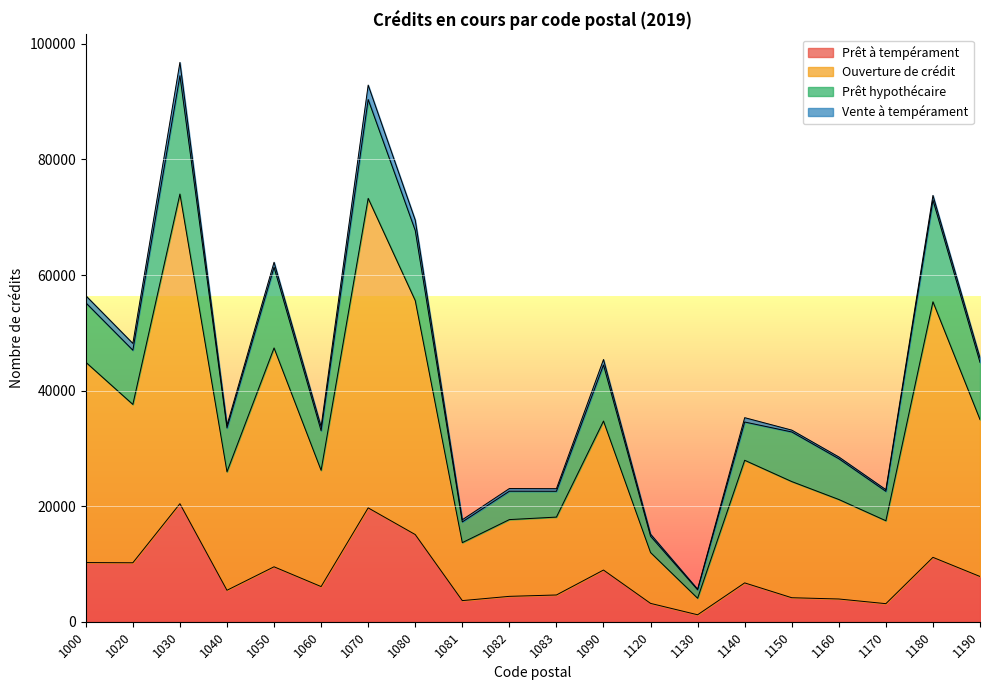

What is the average value of the Prêt à tempérament series?

7981